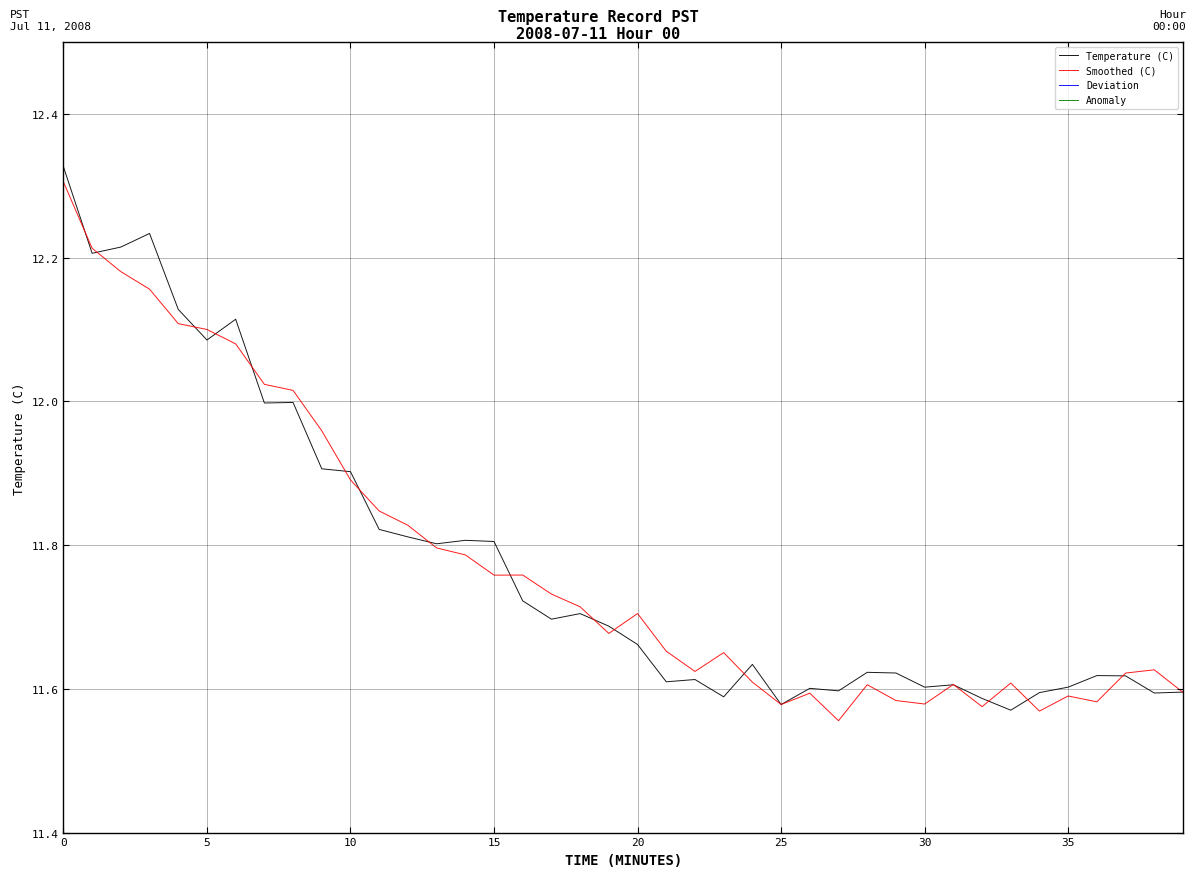

How many interior local valleys does the Anomaly series have?

13